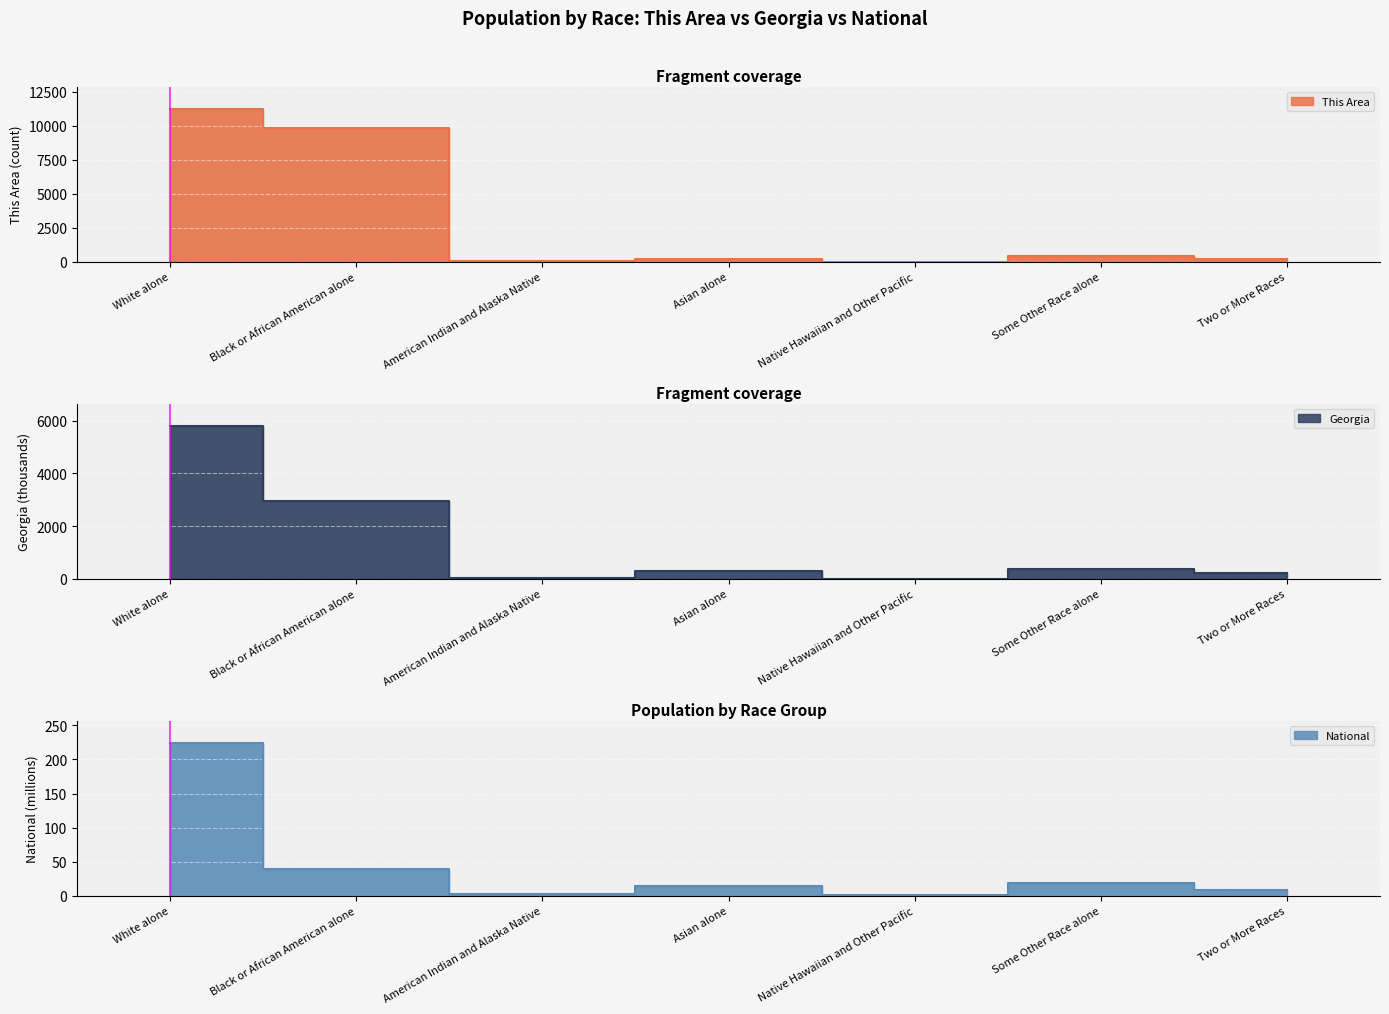

At which category is the sum across all series the highest?

White alone